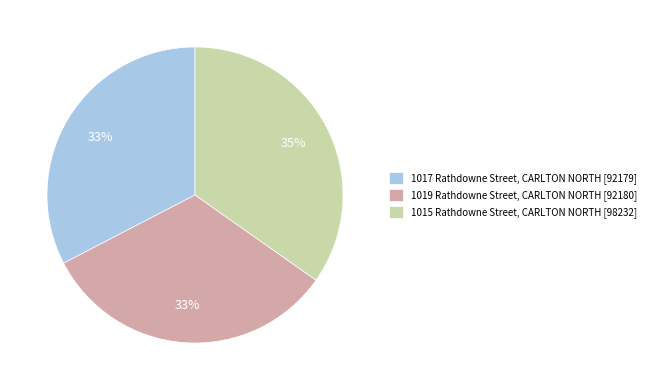

True or false: 1019 Rathdowne Street, CARLTON NORTH accounts for 44% of the total.

False